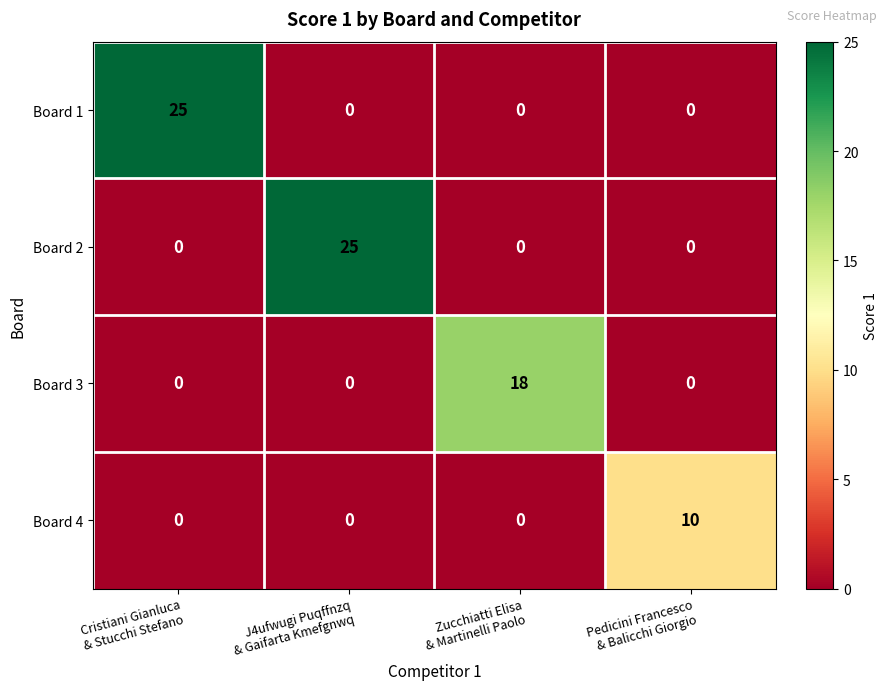

What is the highest value of the Board 2 series?

25